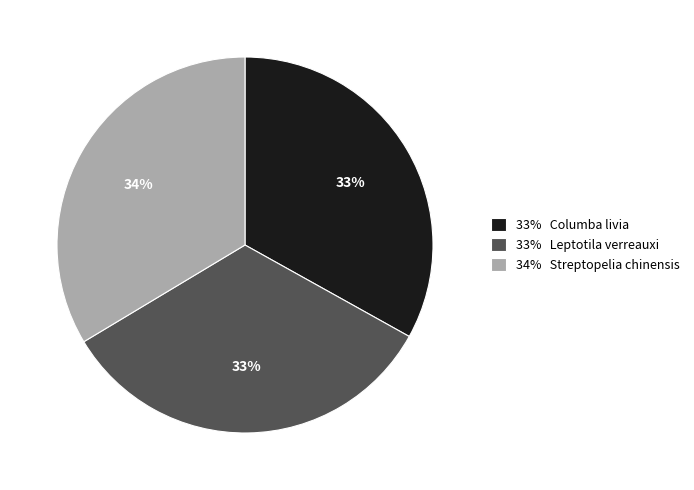

Count the number of slices in the pie.

3